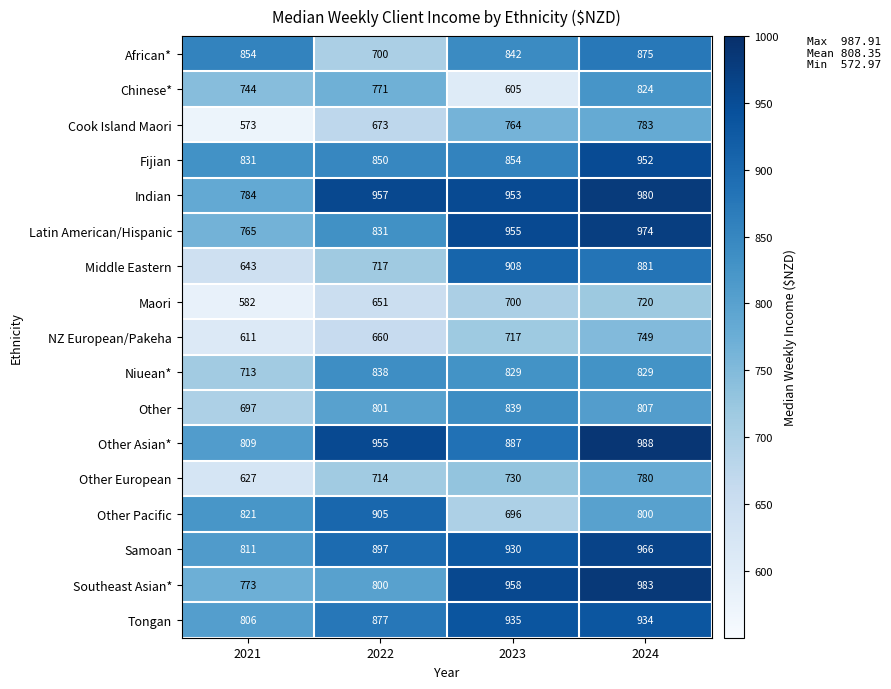

At which label does Other reach its minimum?

2021